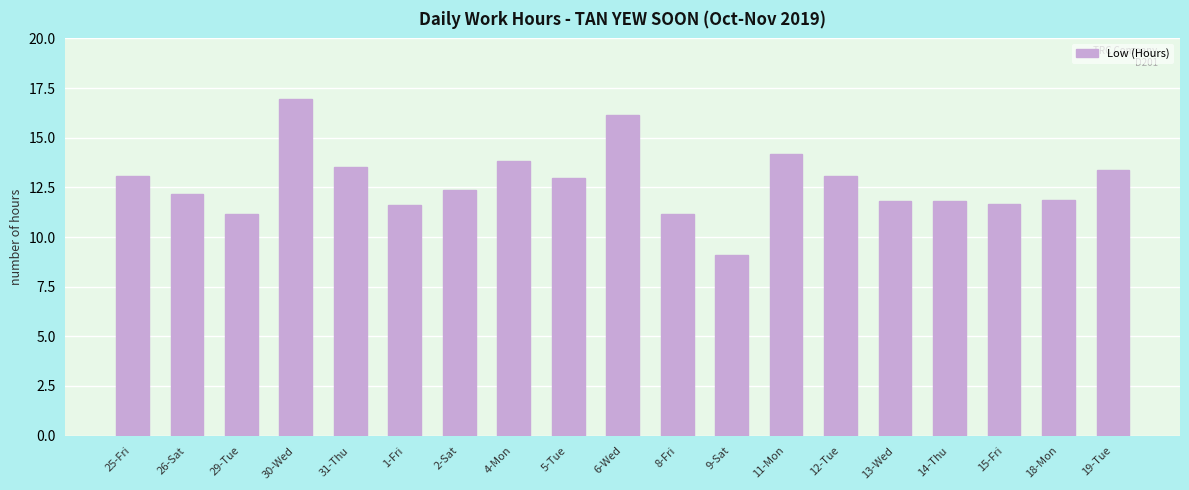

What is the change in value from 30-Wed to 6-Wed?

-0.8